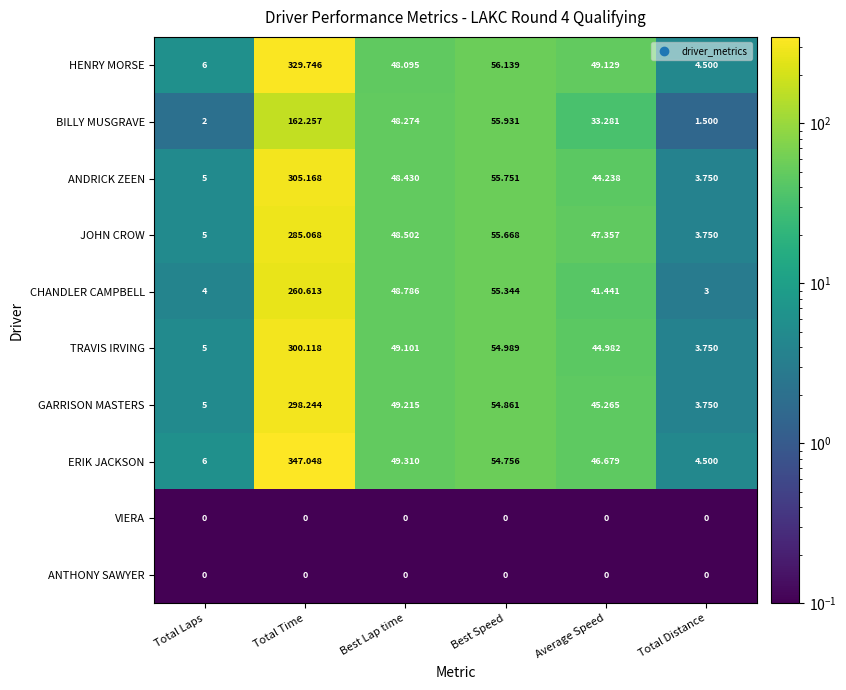

Which category has the highest value across all series?

Total Time